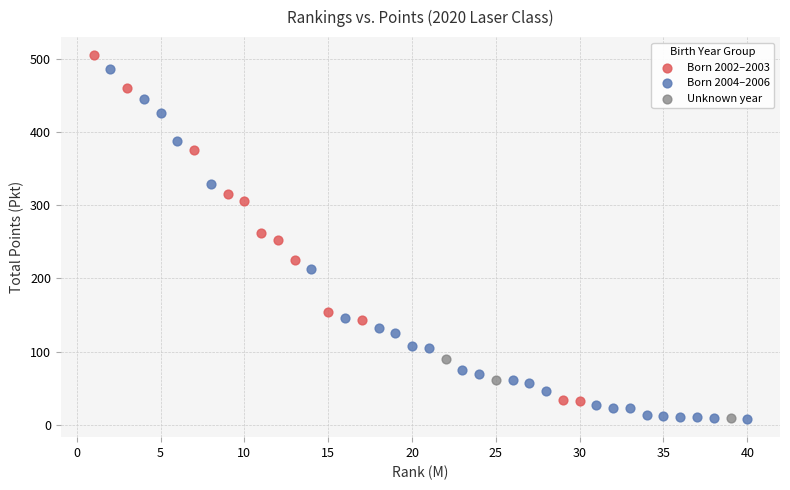

Which series reaches the maximum Y coordinate?

Born 2002–2003